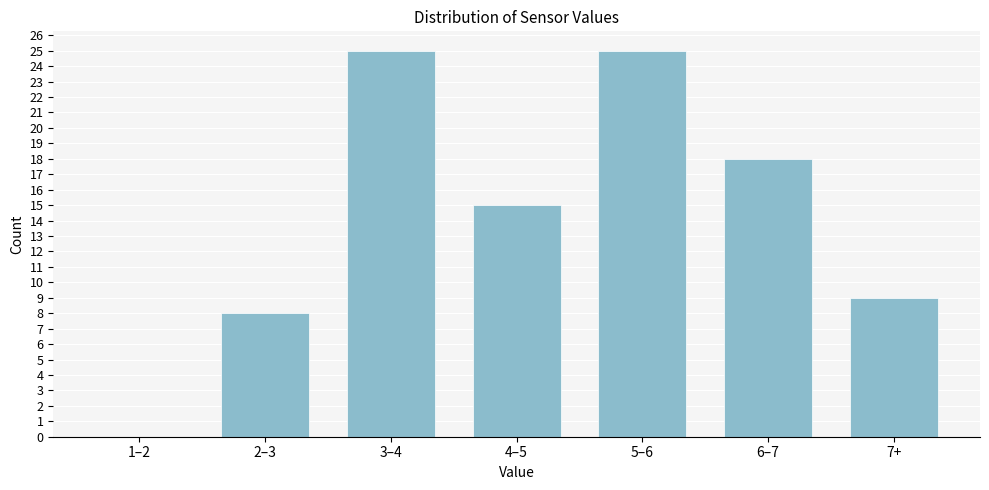

Reading right to left, list all the values displayed in this chart.

7+=9	6–7=18	5–6=25	4–5=15	3–4=25	2–3=8	1–2=0